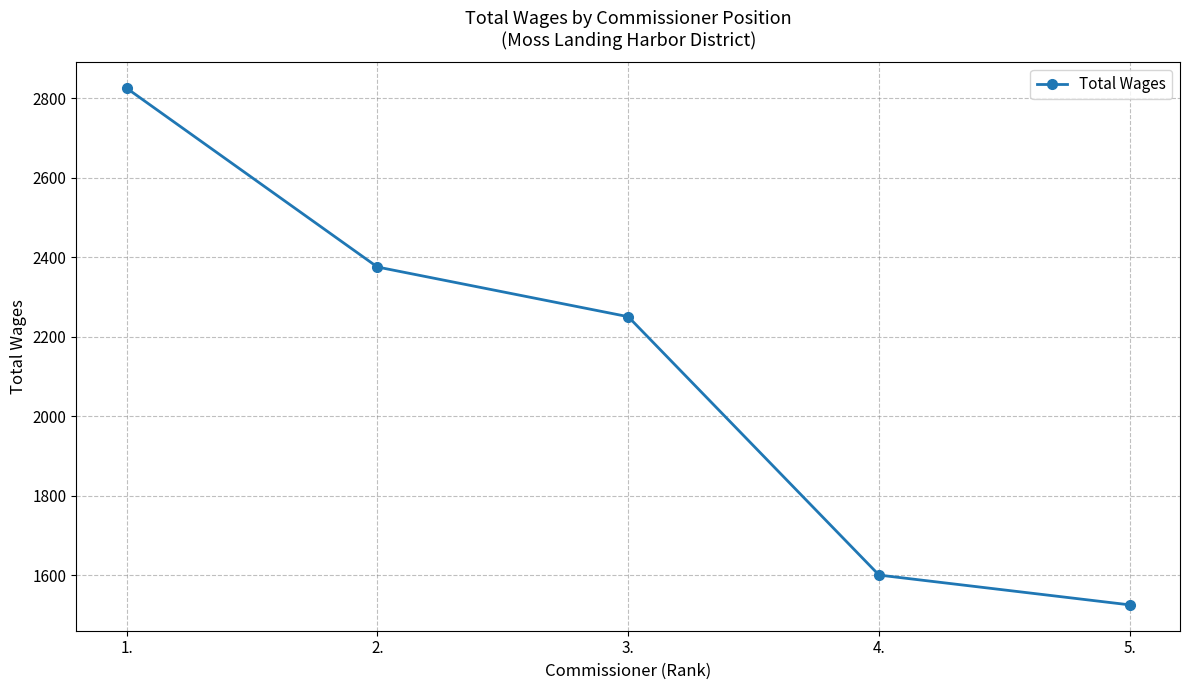

List the labels in order of value, largest first.

1., 2., 3., 4., 5.